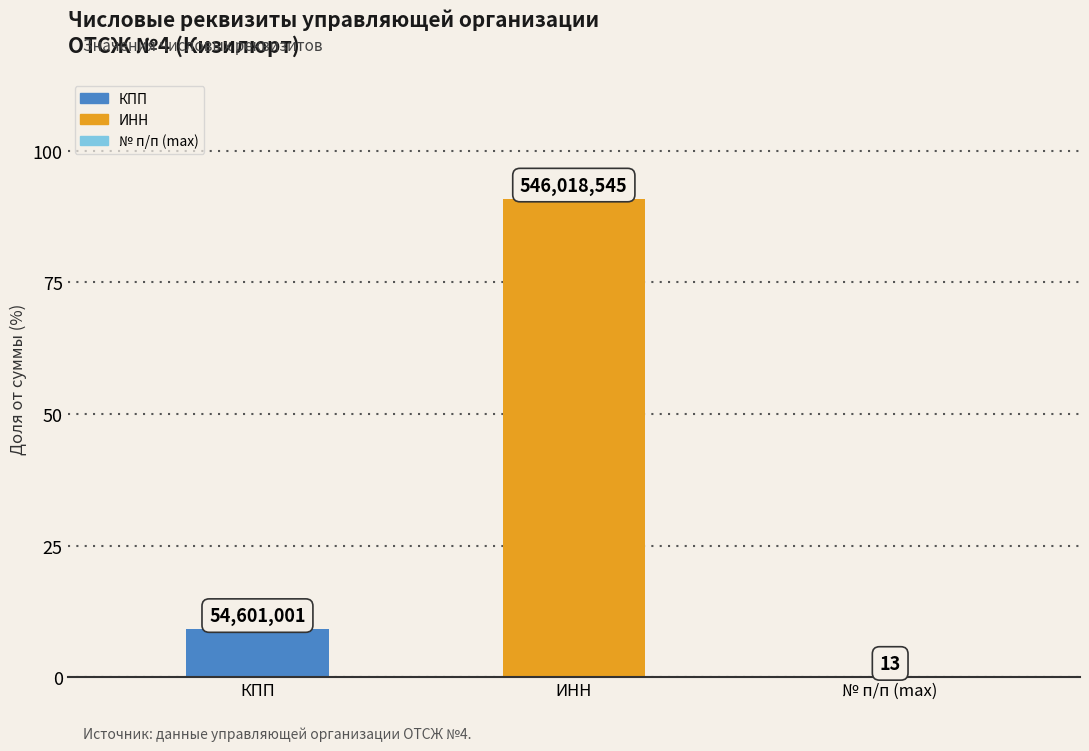

What position from the left is № п/п (max)?

3